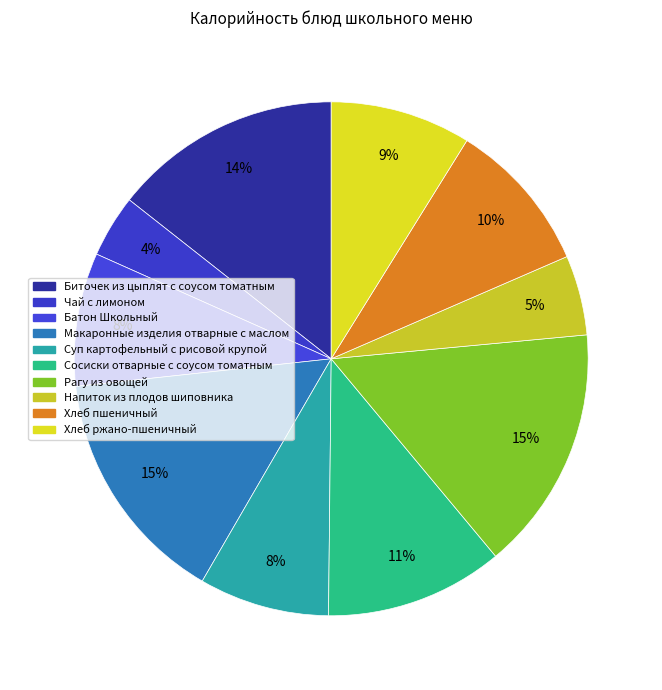

What is the change in value from Суп картофельный с рисовой крупой to Хлеб ржано-пшеничный?

+8.9